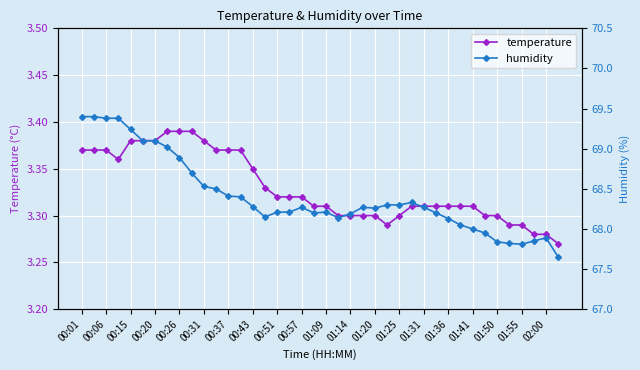

True or false: humidity and temperature intersect in this chart.

False